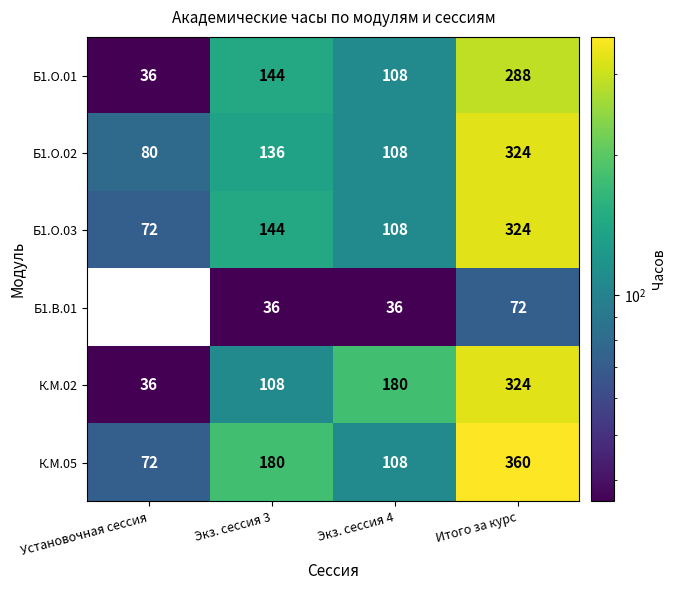

The Б1.В.01 series shows 36 at Экз. сессия 3. True or false?

True